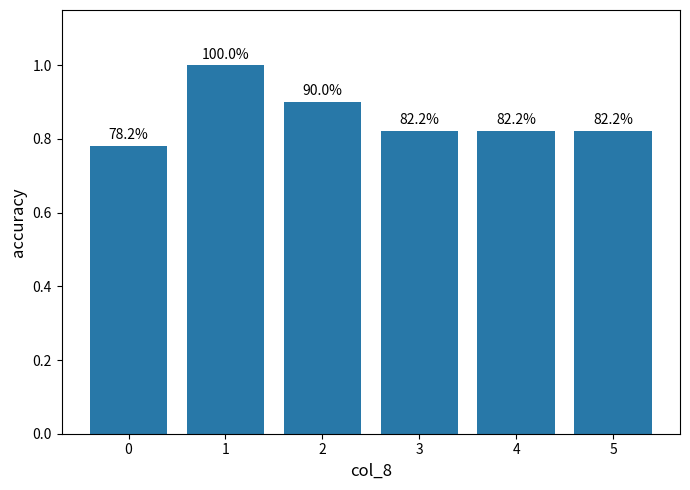

Is it true that the value at 3 is 1.1?

False